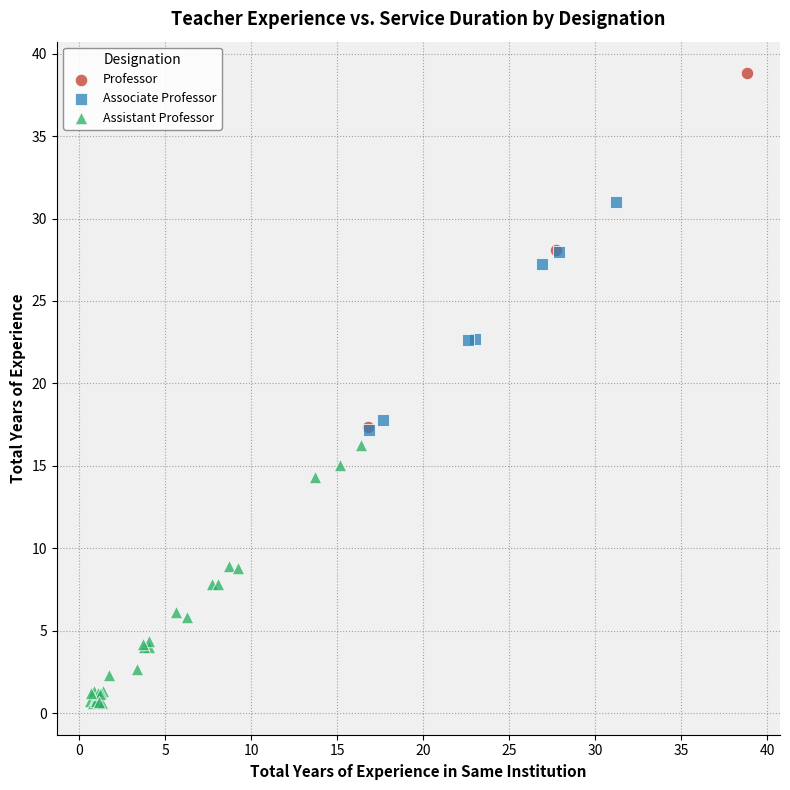

Which series reaches the minimum Y coordinate?

Assistant Professor